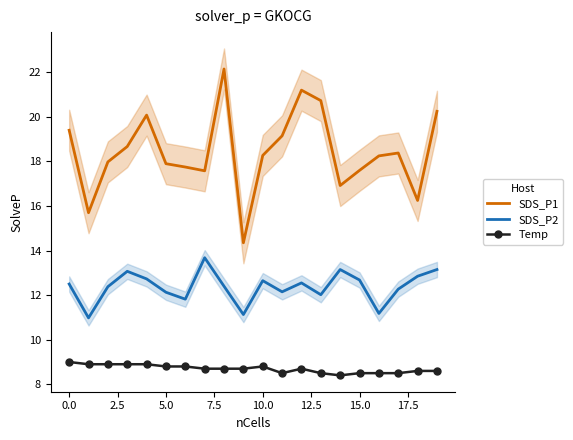

What position from the right is 15?

5